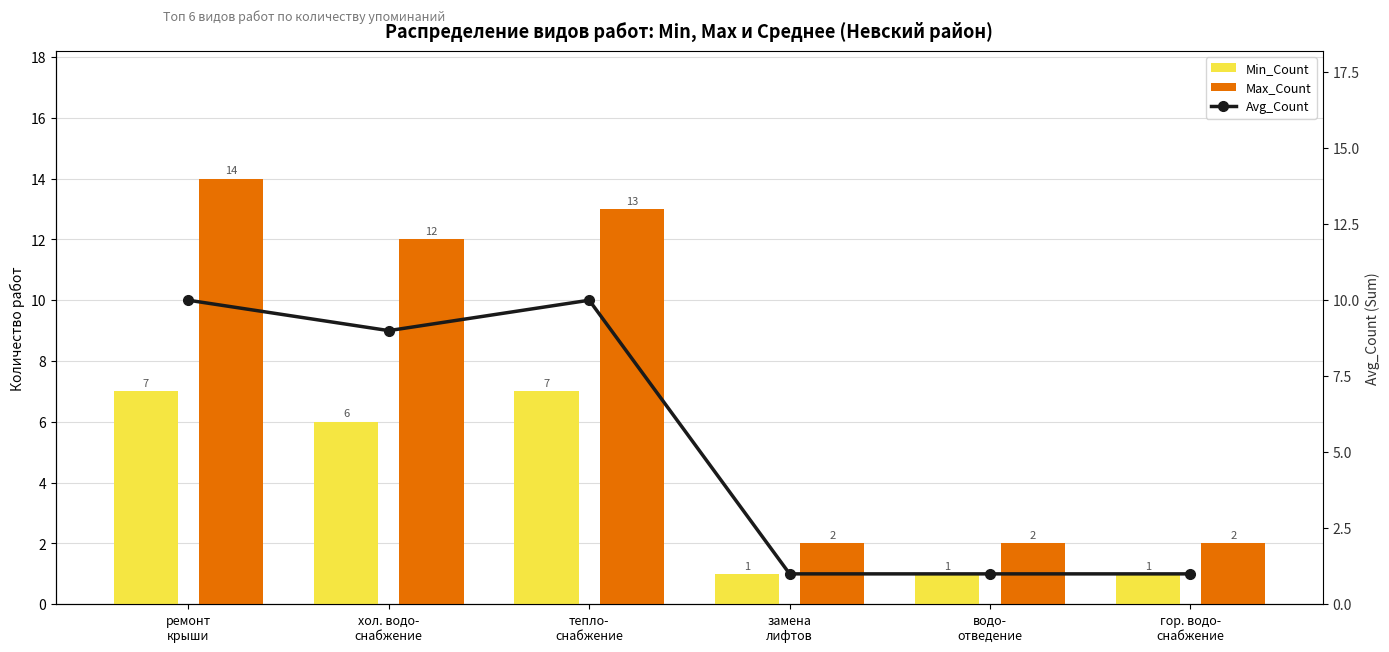

How many categories are shown in the chart?

6